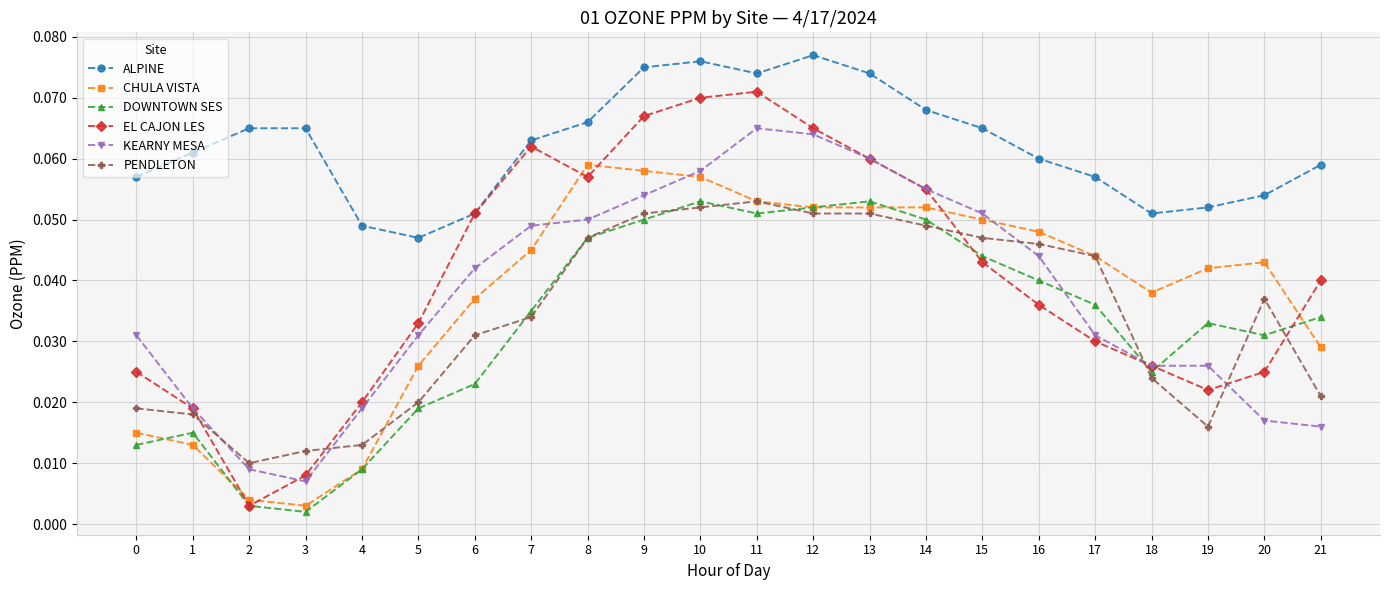

What are all the series names shown in the legend?

ALPINE, CHULA VISTA, DOWNTOWN SES, EL CAJON LES, KEARNY MESA, PENDLETON